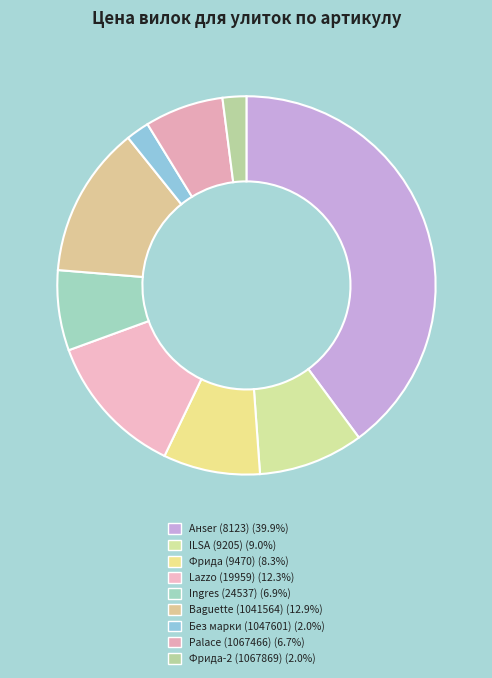

Count the number of slices in the pie.

9